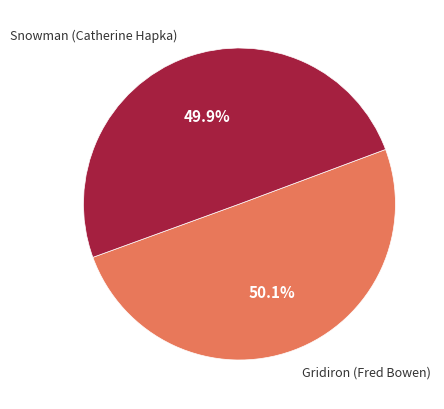

What percentage is NOT represented by Gridiron (Fred Bowen)?

49.9%